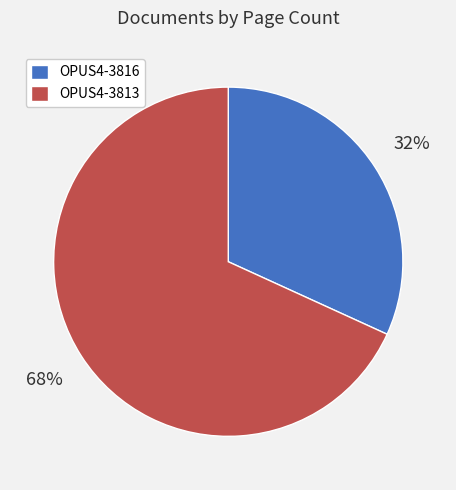

Rank the categories by value from lowest to highest.

OPUS4-3816, OPUS4-3813